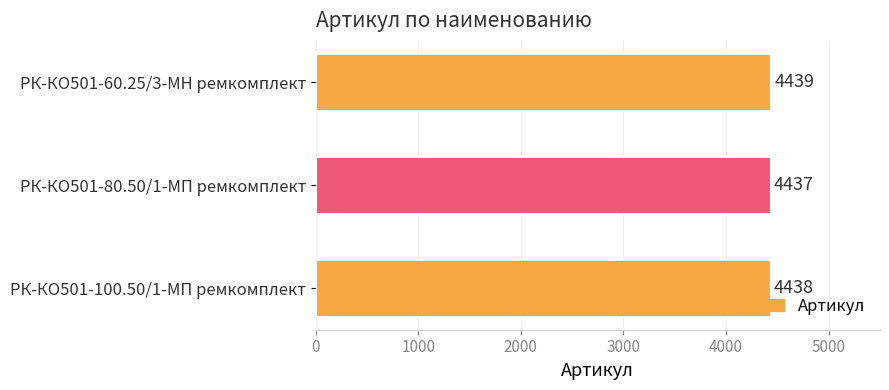

How many values are between 4437 and 4439?

3